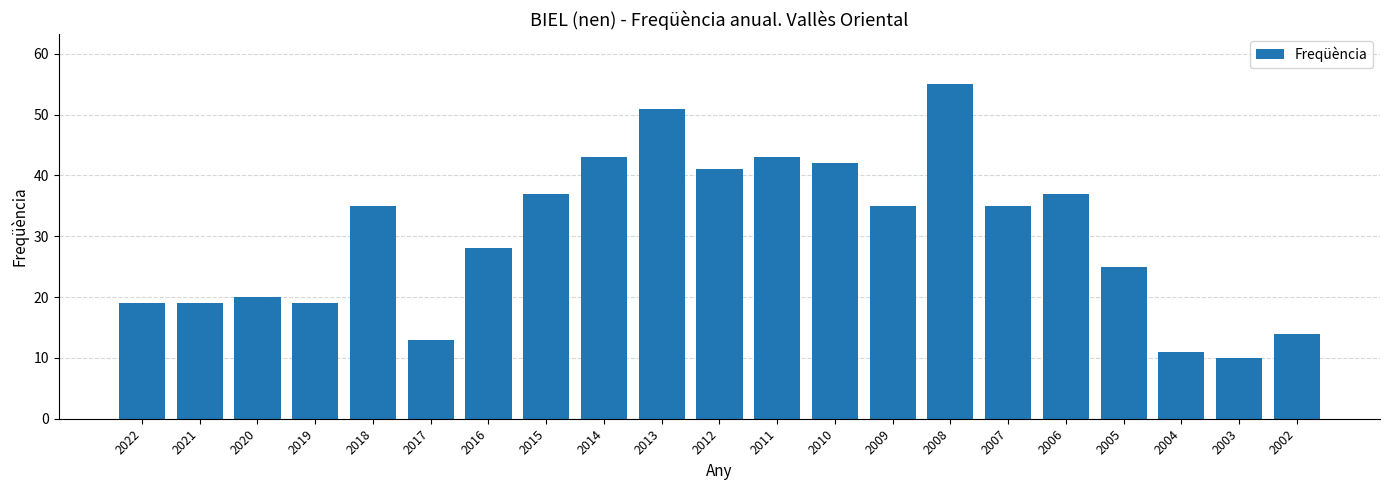

The chart shows a value of 7 at 2021. True or false?

False